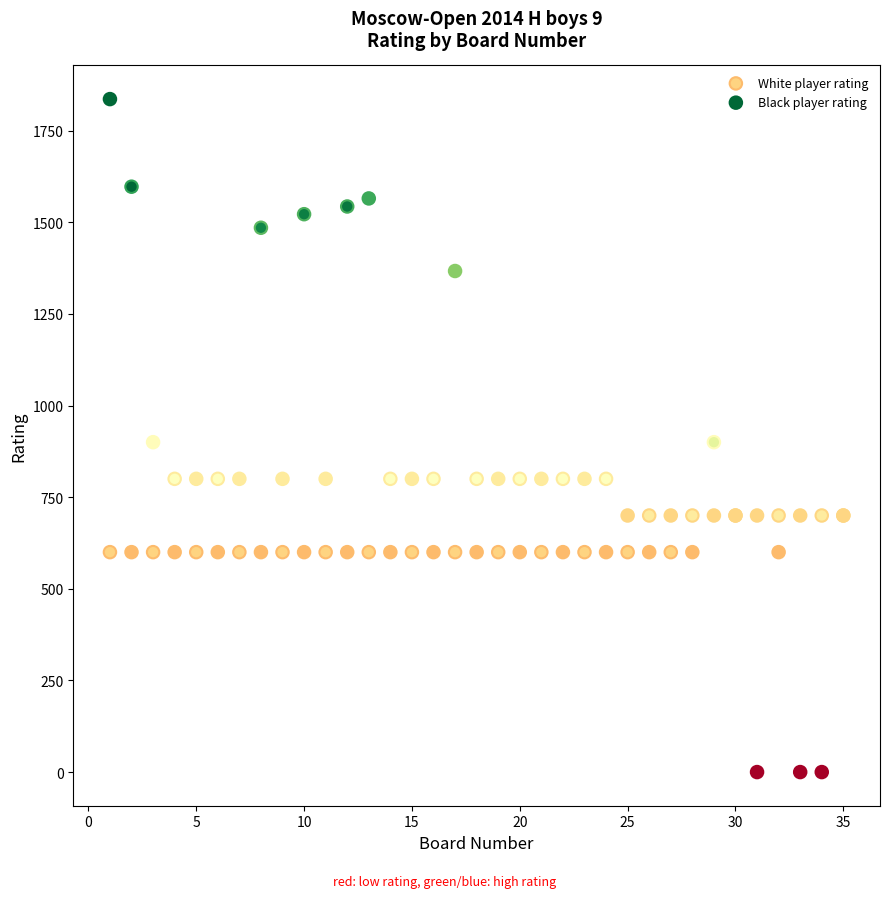

What is the X range (max minus min) for the scatter plot?

34